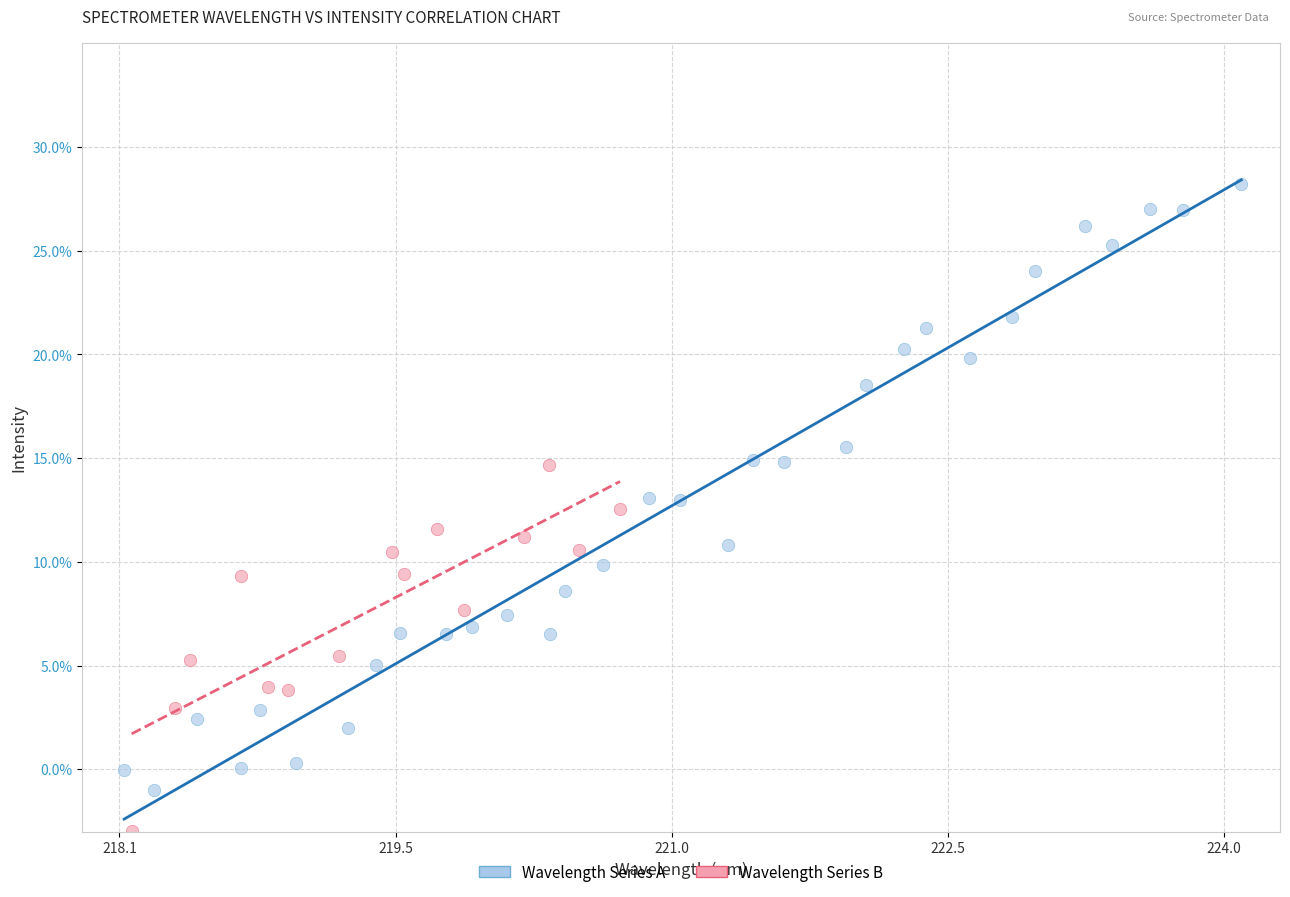

Which series contains the lowest Y value?

Wavelength Series B